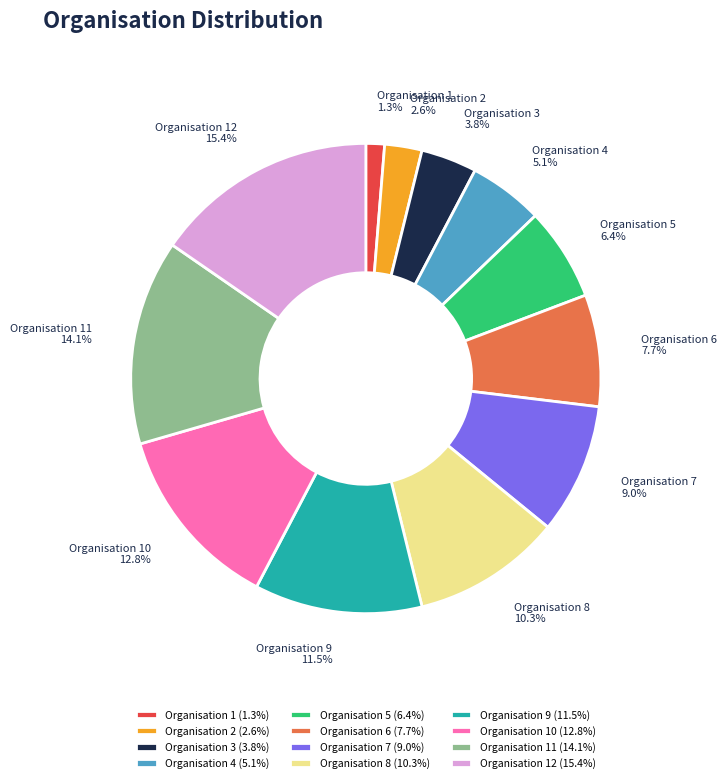

Does Organisation 12 represent more than half of the total?

No